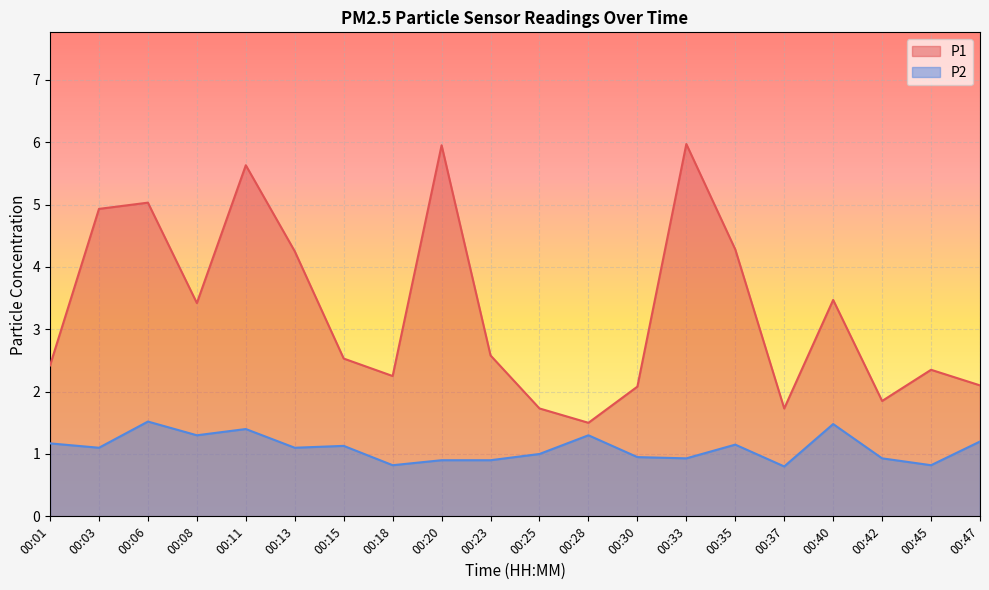

What is the maximum value for P1?

6.0